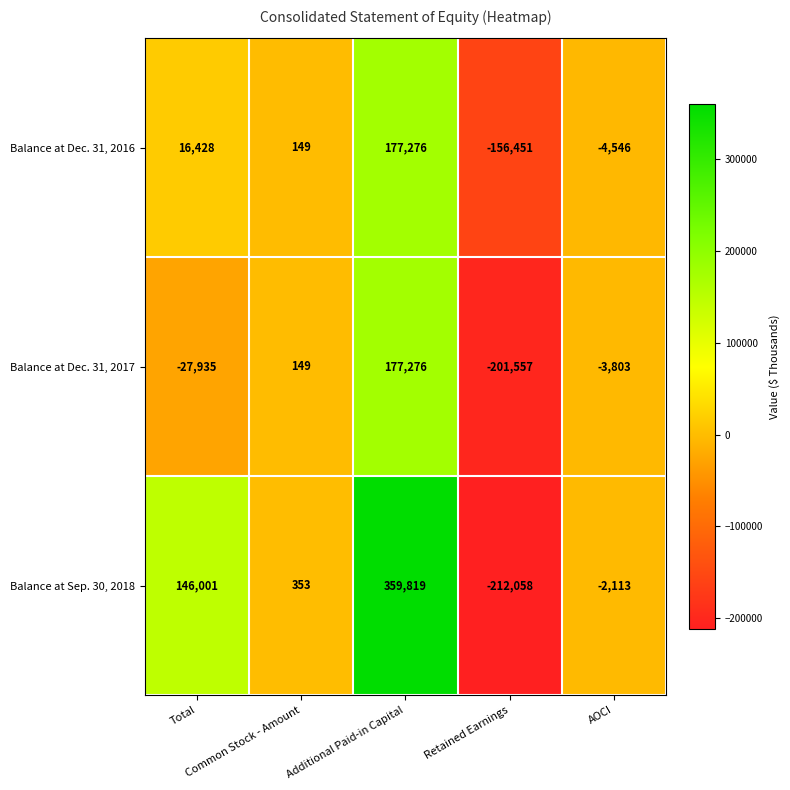

Which series has the largest range (max minus min)?

Balance at Sep. 30, 2018